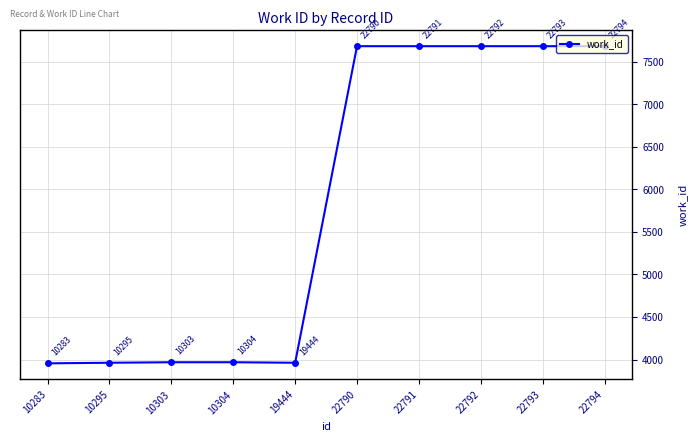

How many points are lower than both their immediate neighbors (excluding endpoints)?

1